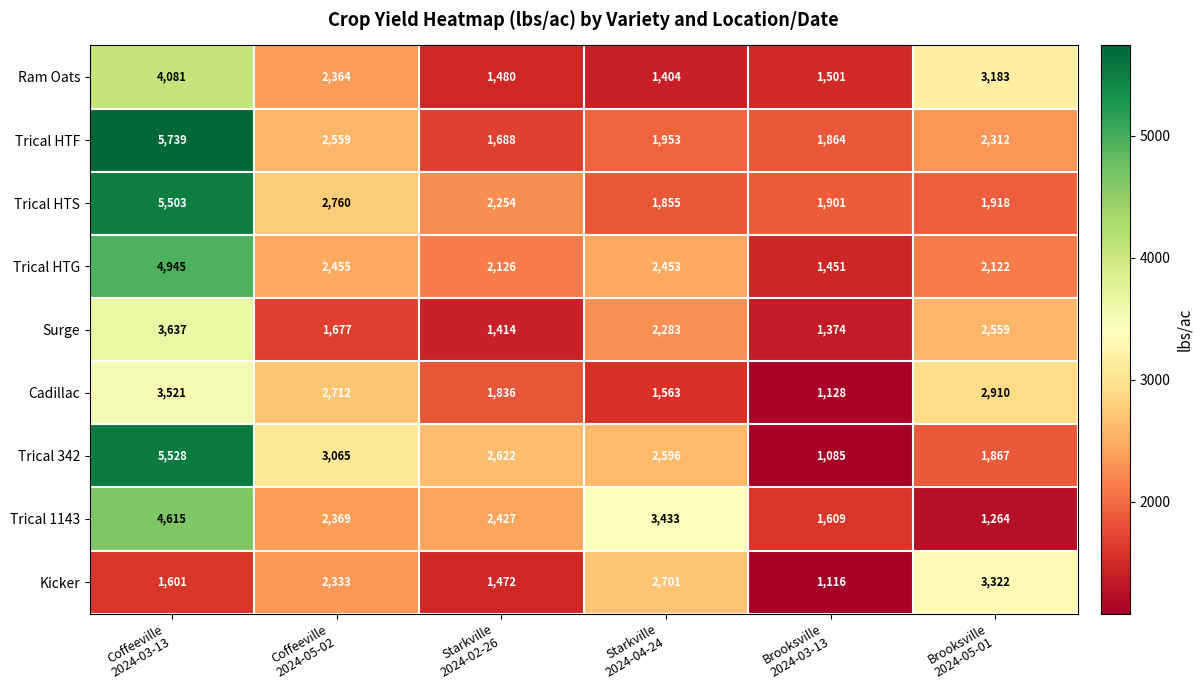

What is the spread (max minus min) of values at Coffeeville
2024-05-02?

1388